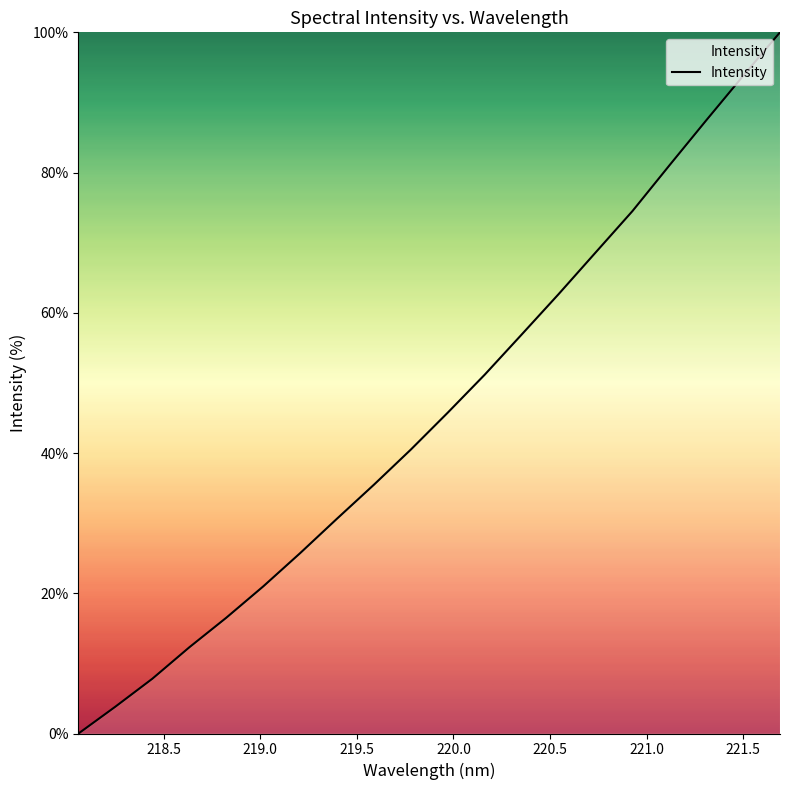

What is the greatest value displayed?

100.0